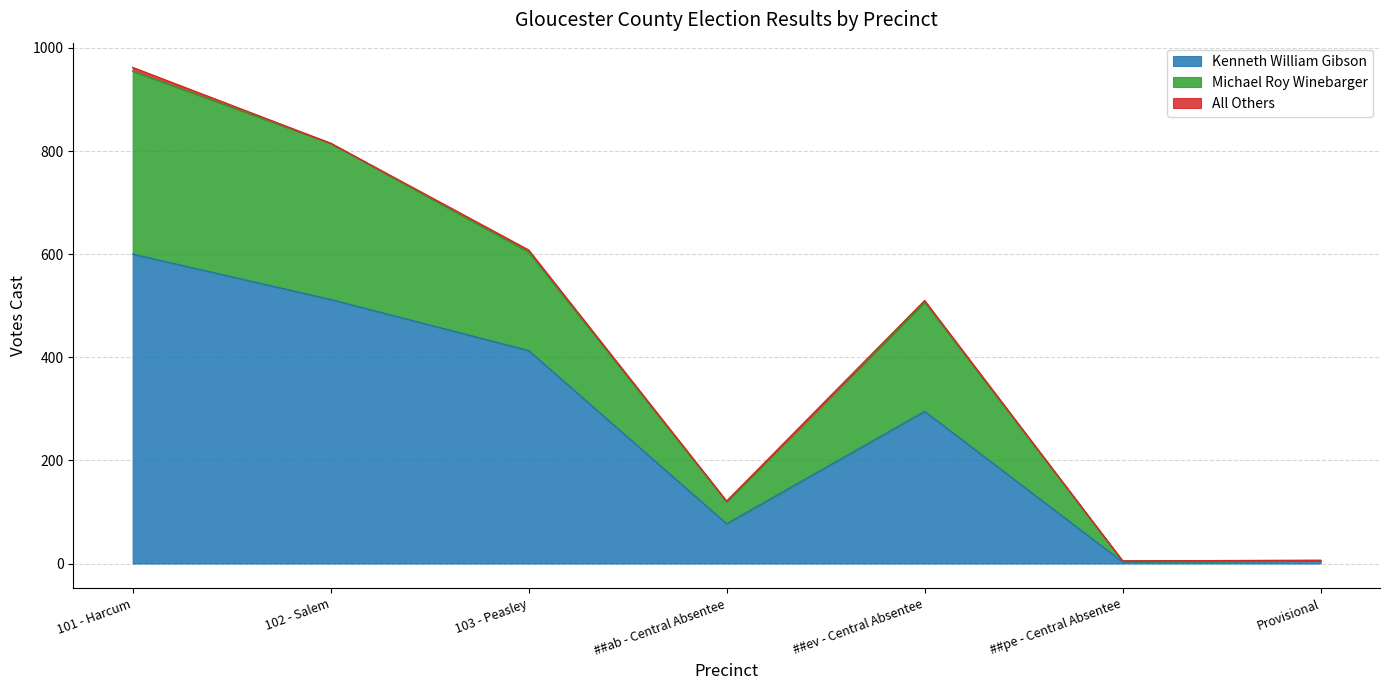

True or false: Kenneth William Gibson has a value of 77 at ##ab - Central Absentee.

True